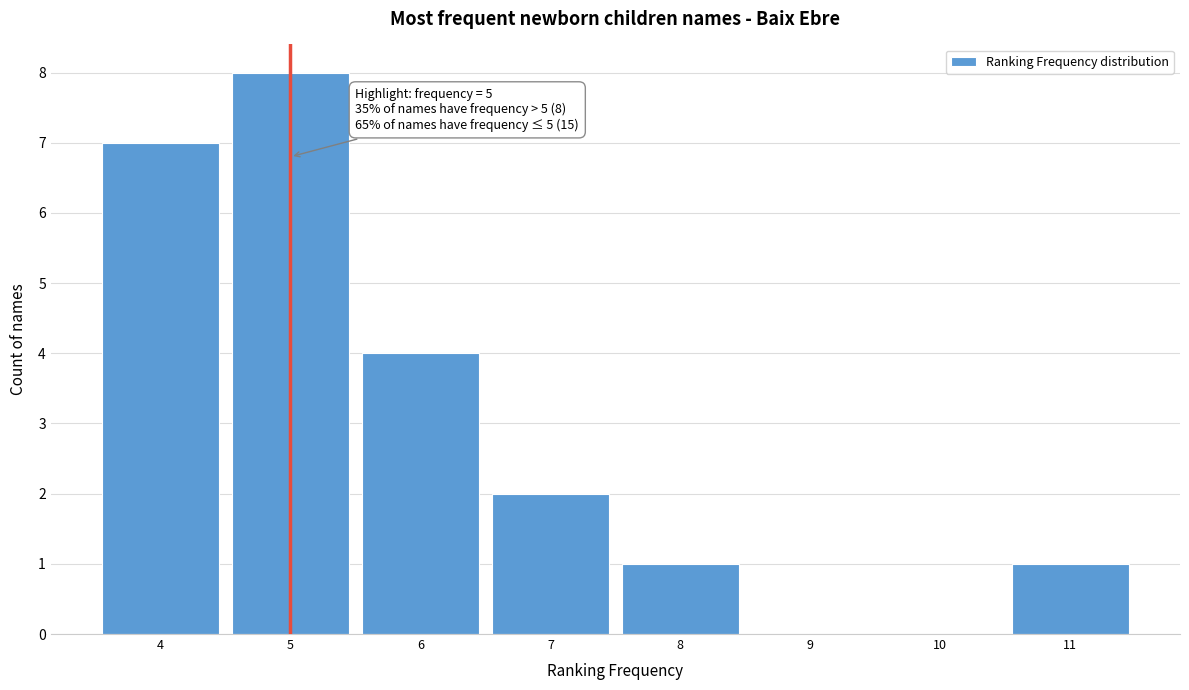

Over which range of the x-axis is the bar tallest?

4.5 to 5.5